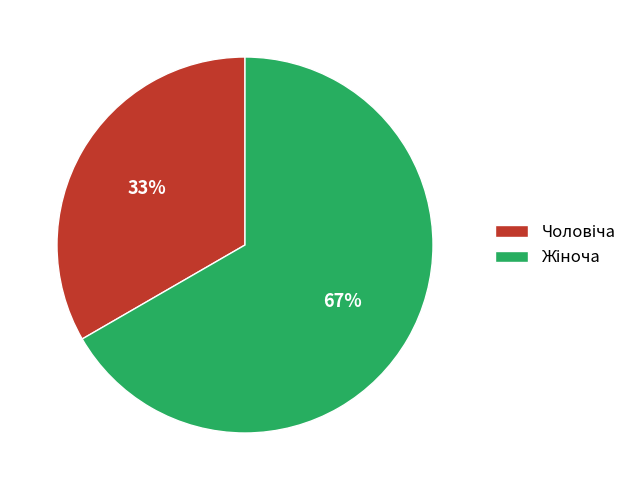

Does any single category account for the majority?

Yes